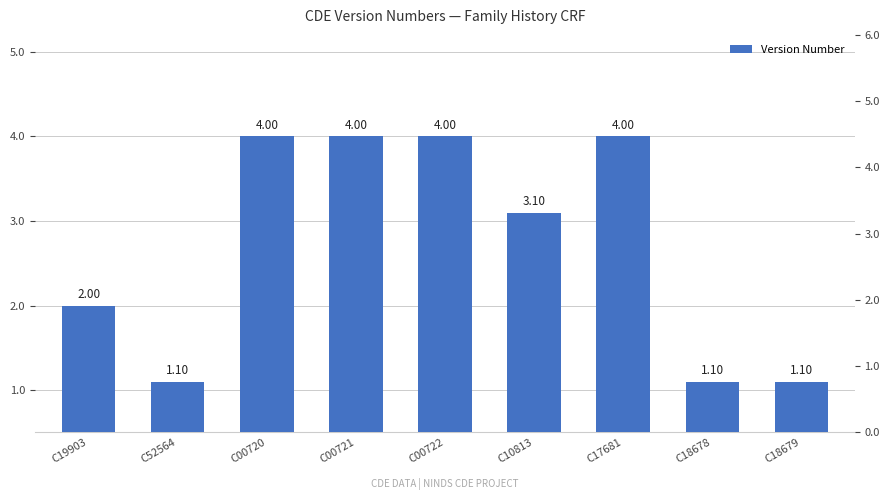

How many data points are less than 3?

4